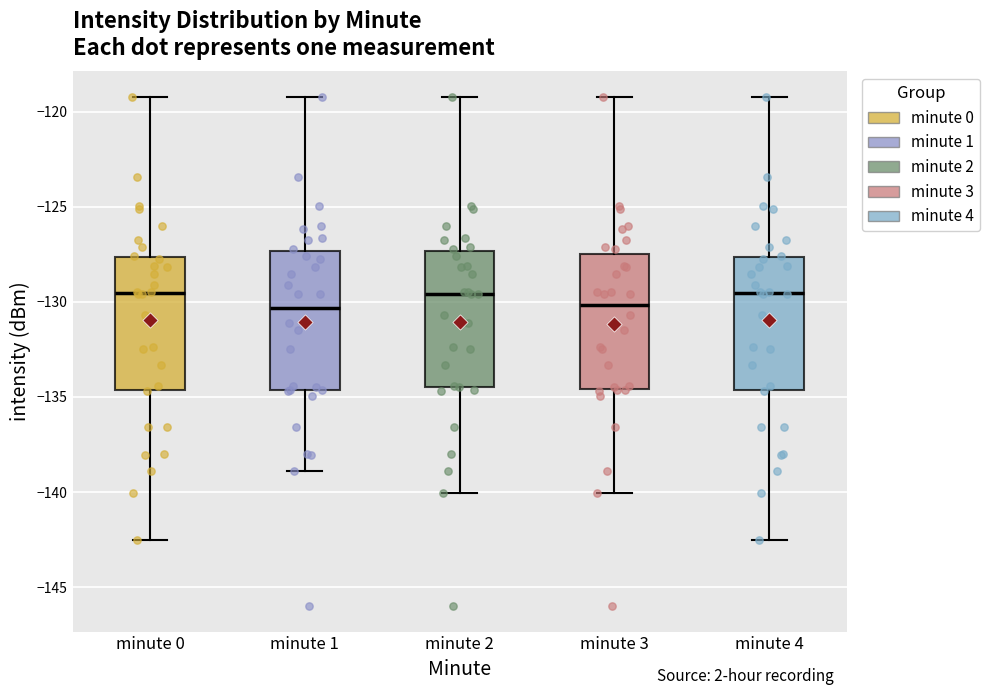

Where does the median line of the box for minute 0 sit on the y-axis? The values are not printed on the chart, so give them approximately, as read against the axis.

-129.5